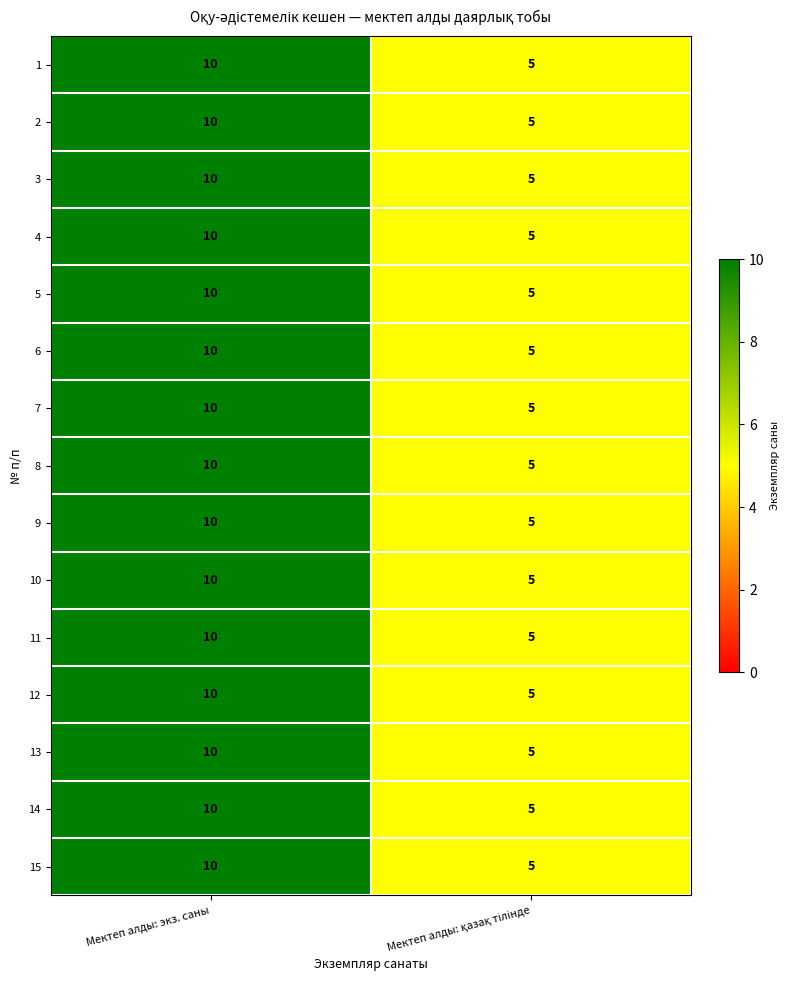

Reading left to right, list all the values displayed in this chart.

1: 10	5
2: 10	5
3: 10	5
4: 10	5
5: 10	5
6: 10	5
7: 10	5
8: 10	5
9: 10	5
10: 10	5
11: 10	5
12: 10	5
13: 10	5
14: 10	5
15: 10	5